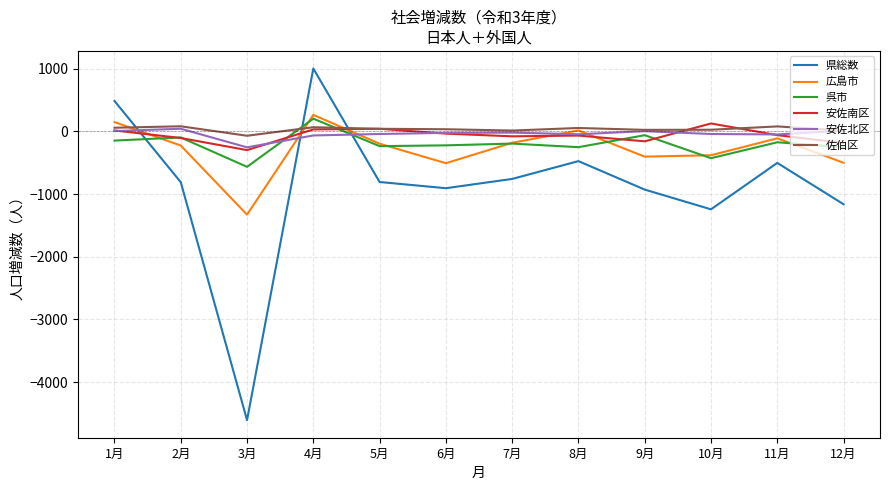

What is the lowest value of the 安佐南区 series?

-298